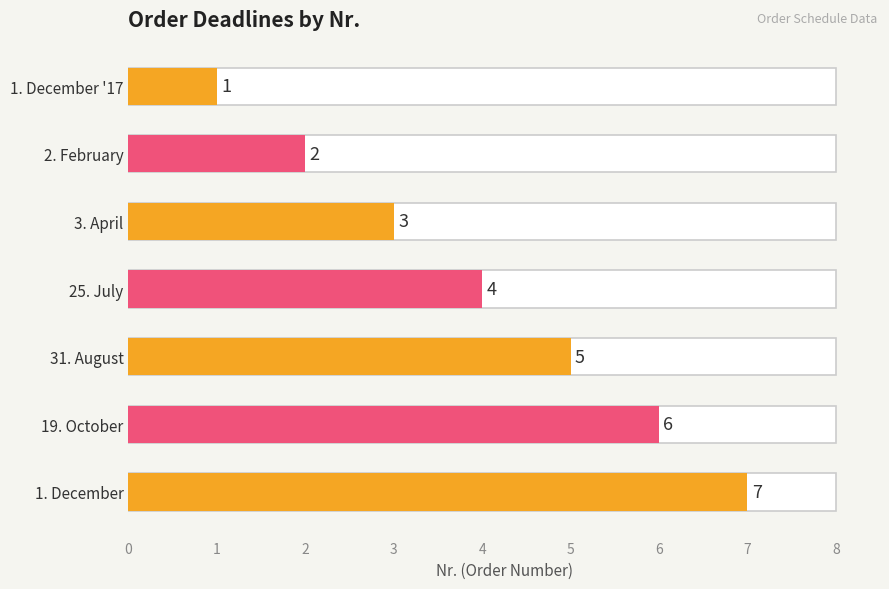

What is the difference between the maximum and minimum values?

6